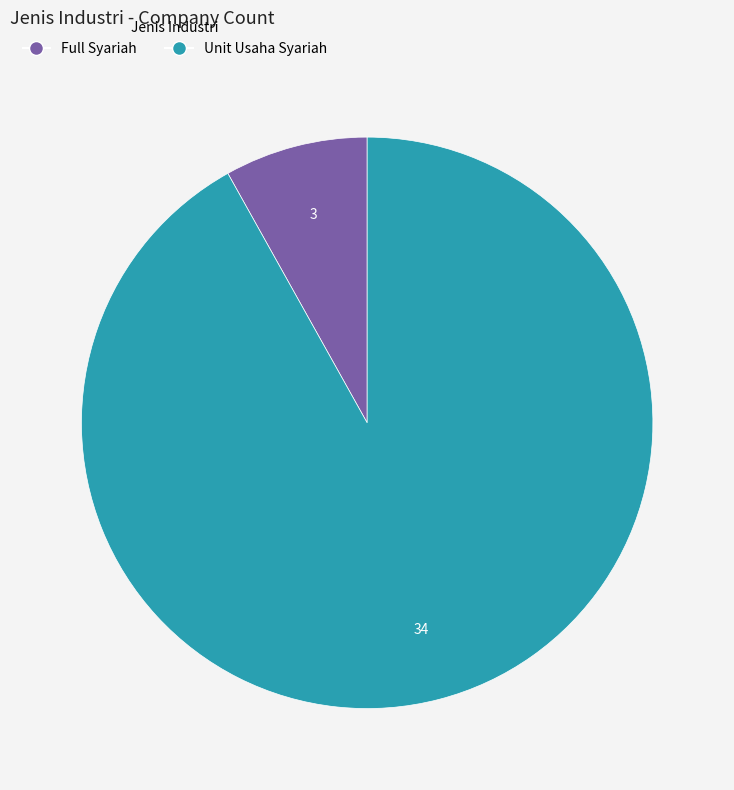

Do Full Syariah and Unit Usaha Syariah together represent more than half of the pie?

Yes